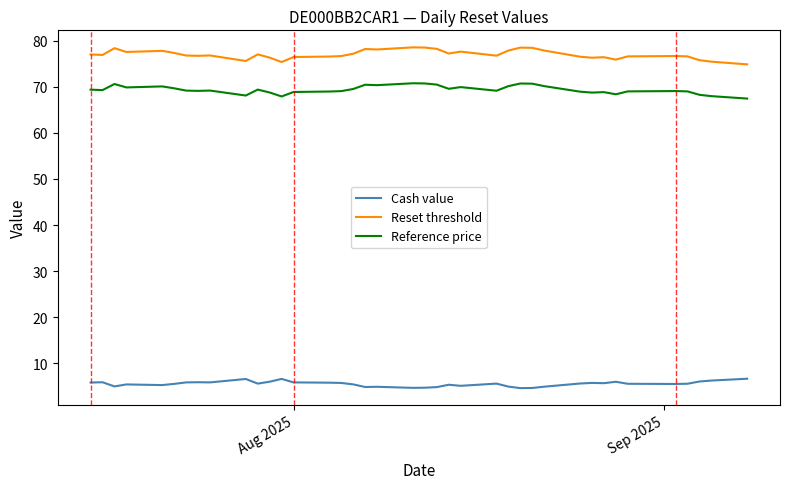

Which series has the largest total across all categories?

Reset threshold